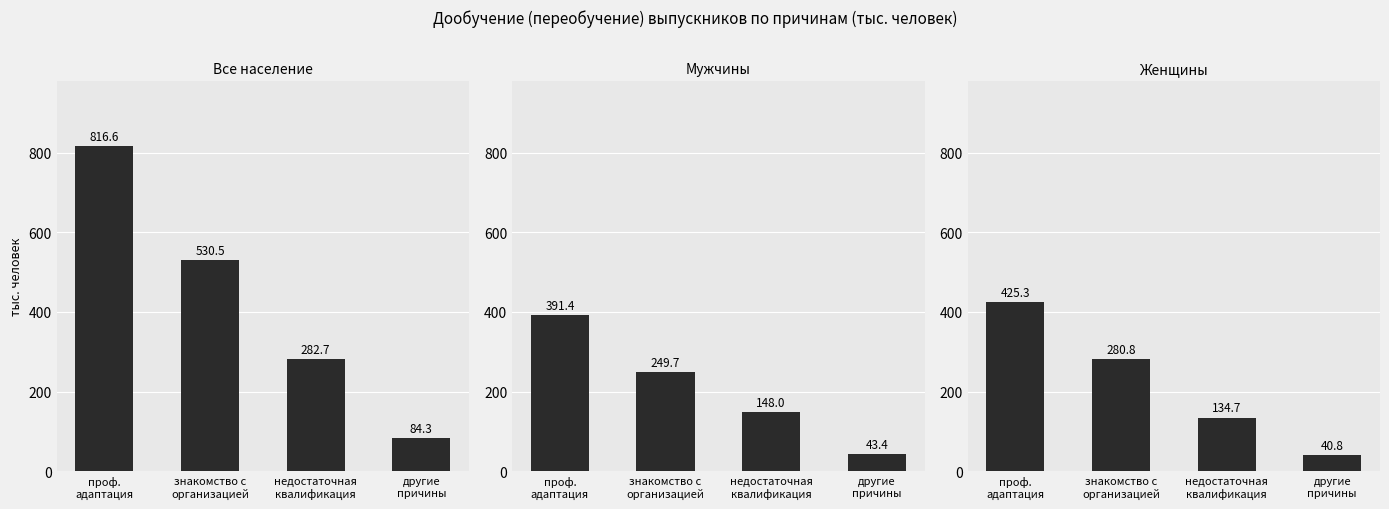

List the series in order of their peak value, highest first.

Все население, Женщины, Мужчины